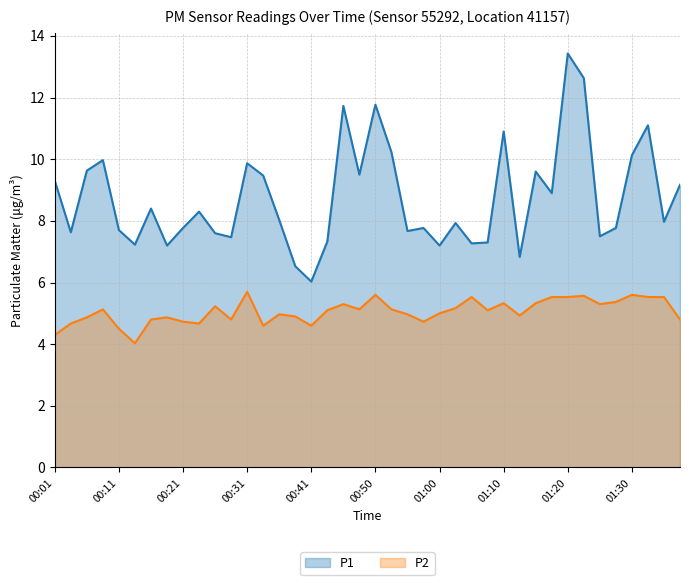

What is the average value of the P2 series?

5.1